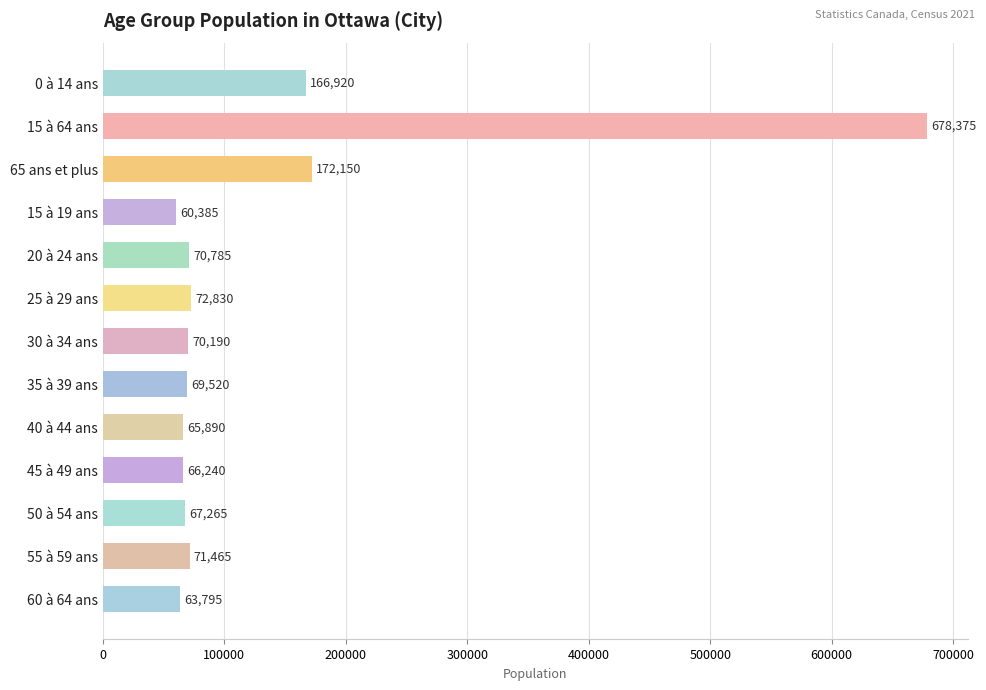

What is the change in value from 35 à 39 ans to 45 à 49 ans?

-3280